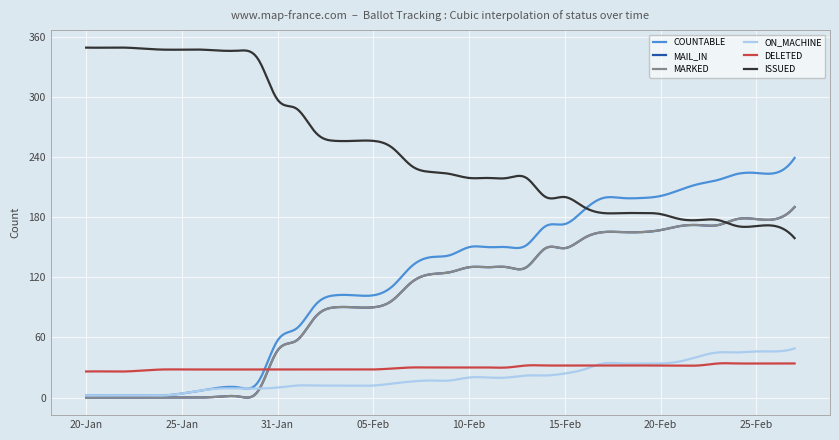

True or false: COUNTABLE and MAIL_IN intersect in this chart.

False